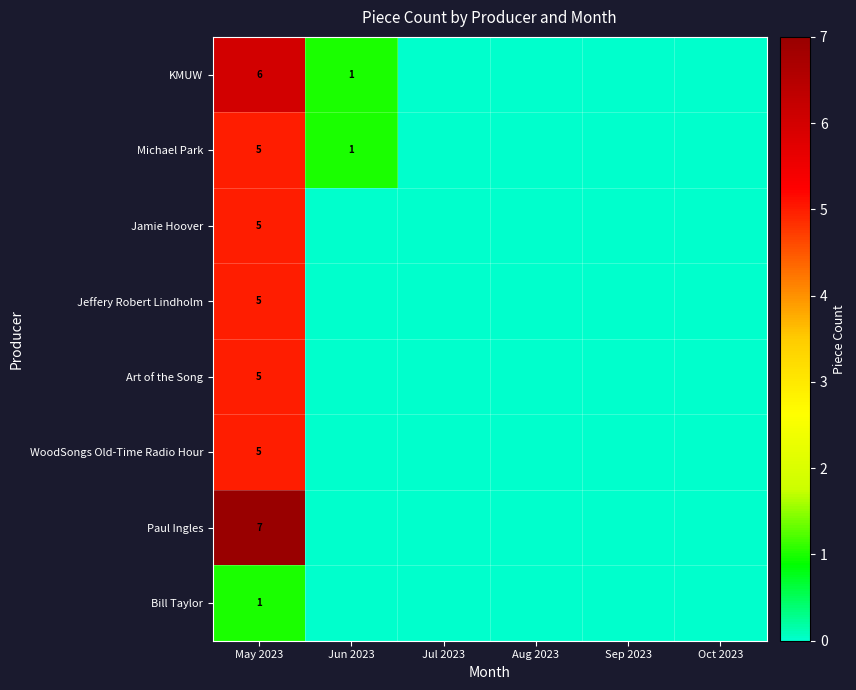

At which category does the chart reach its minimum across all series?

Jul 2023